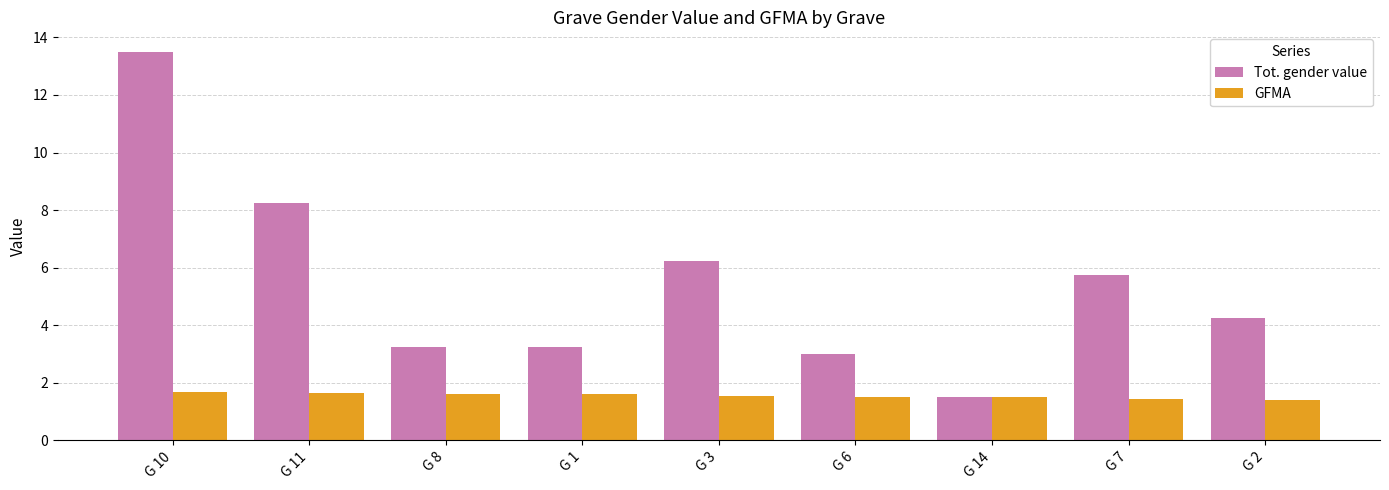

At which label does Tot. gender value reach its peak?

G 10